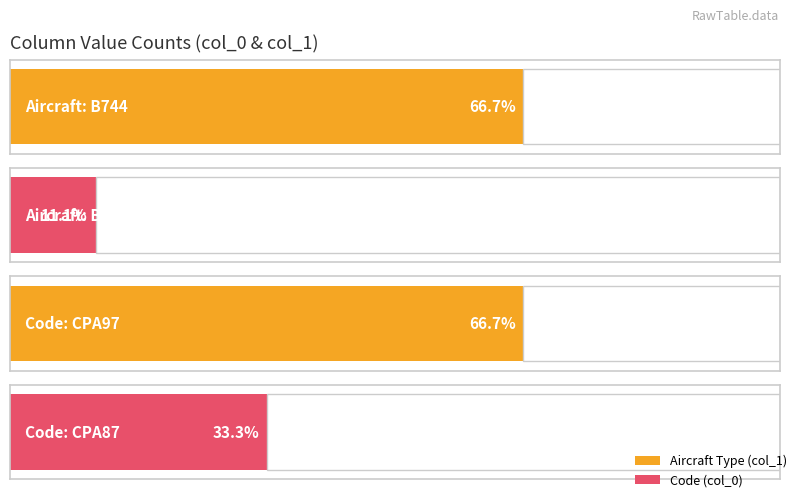

At which label is the value closest to 3?

CPA87